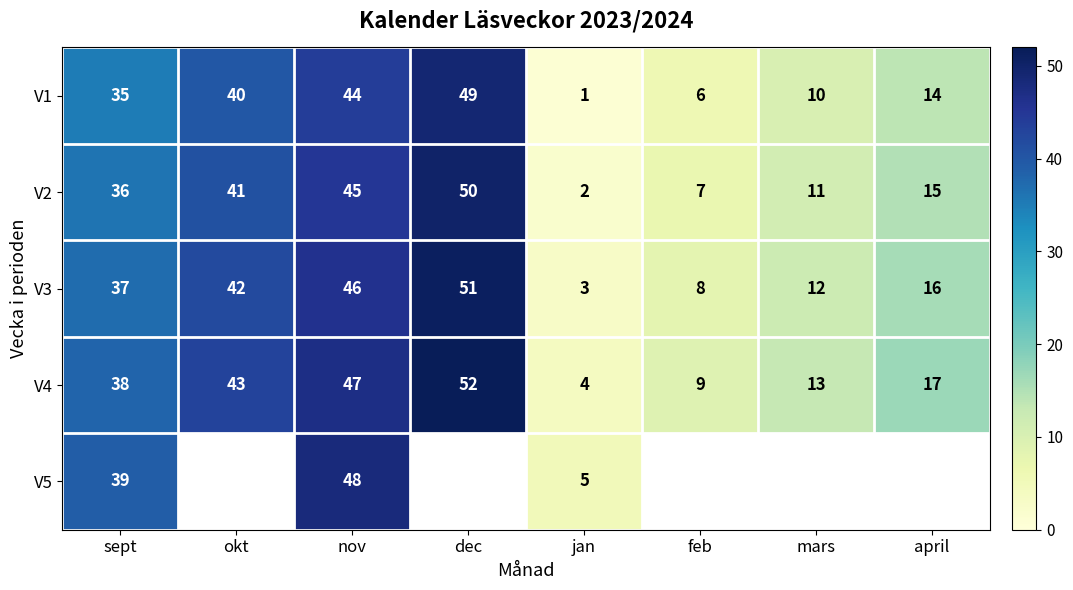

What is the approximate value of V1 at feb?

6